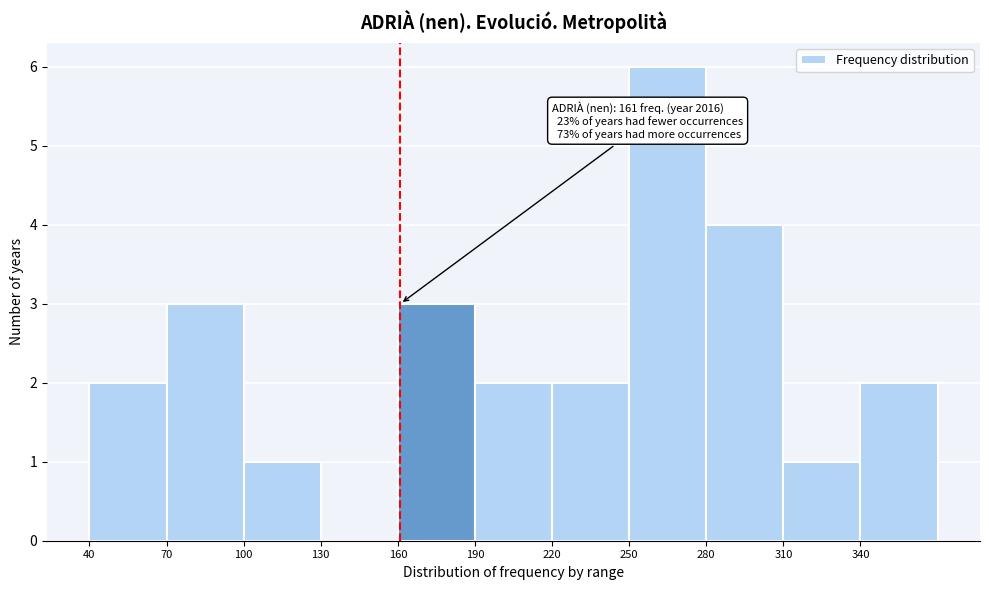

Over which range of the x-axis is the bar tallest?

250 to 280